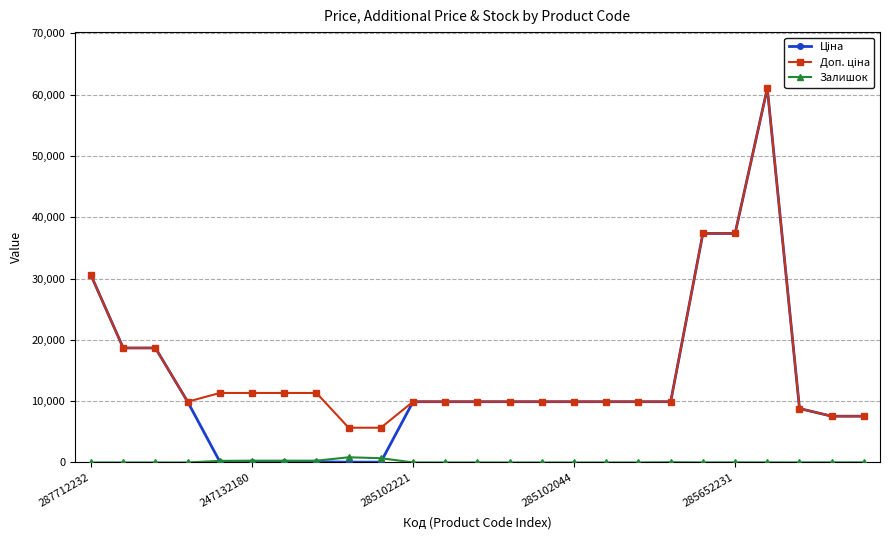

How many series are shown in this chart?

3